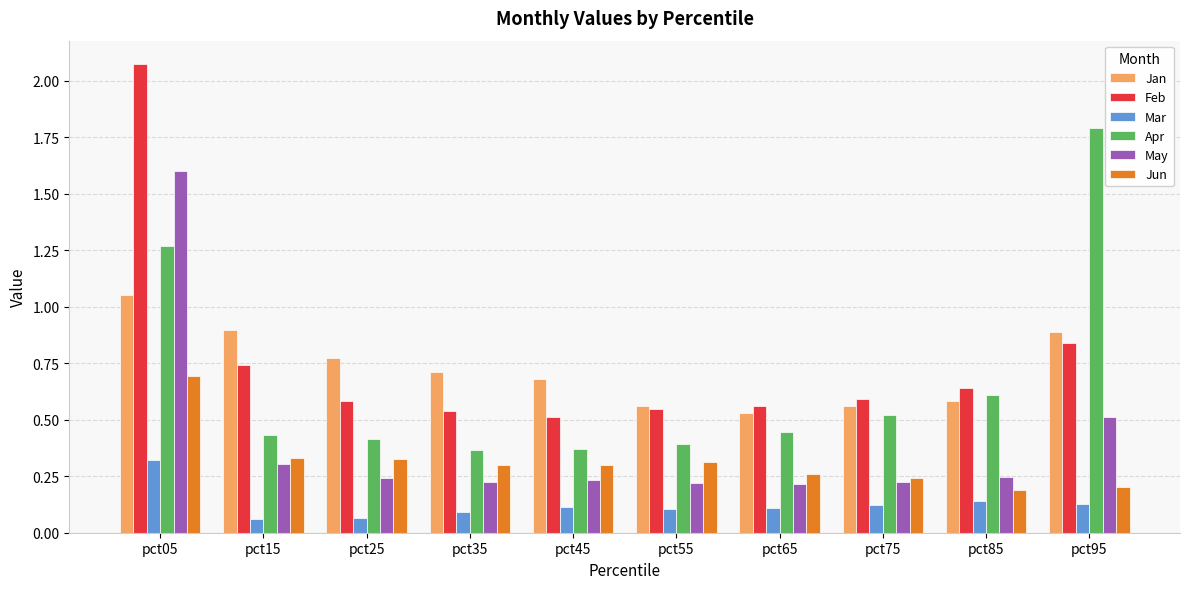

Which series has the widest spread of values?

Feb